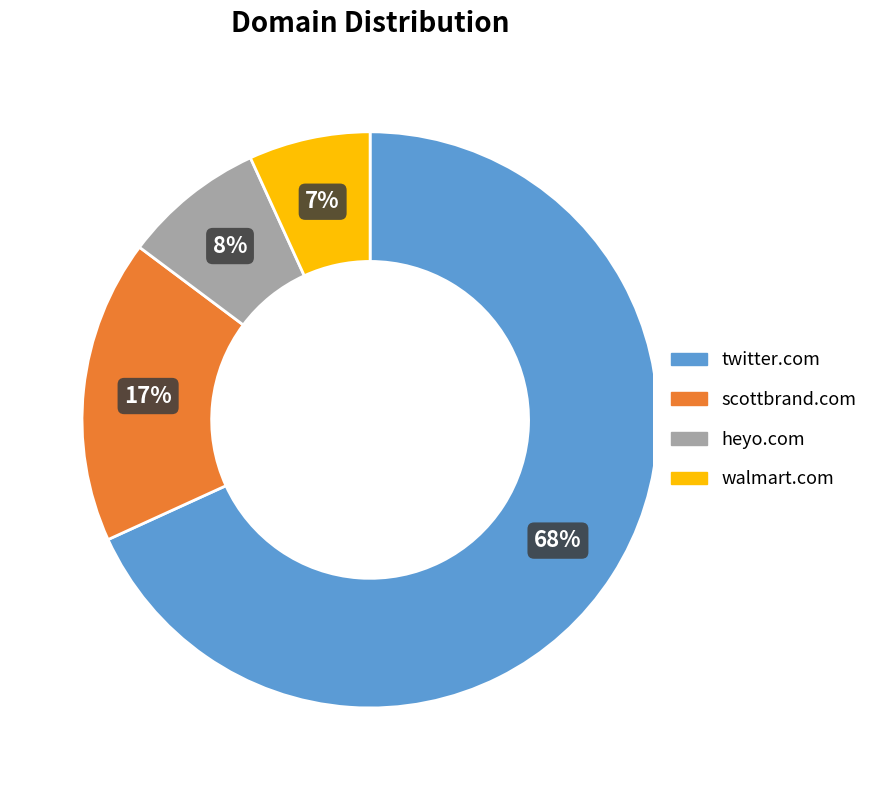

True or false: scottbrand.com accounts for 17% of the total.

True